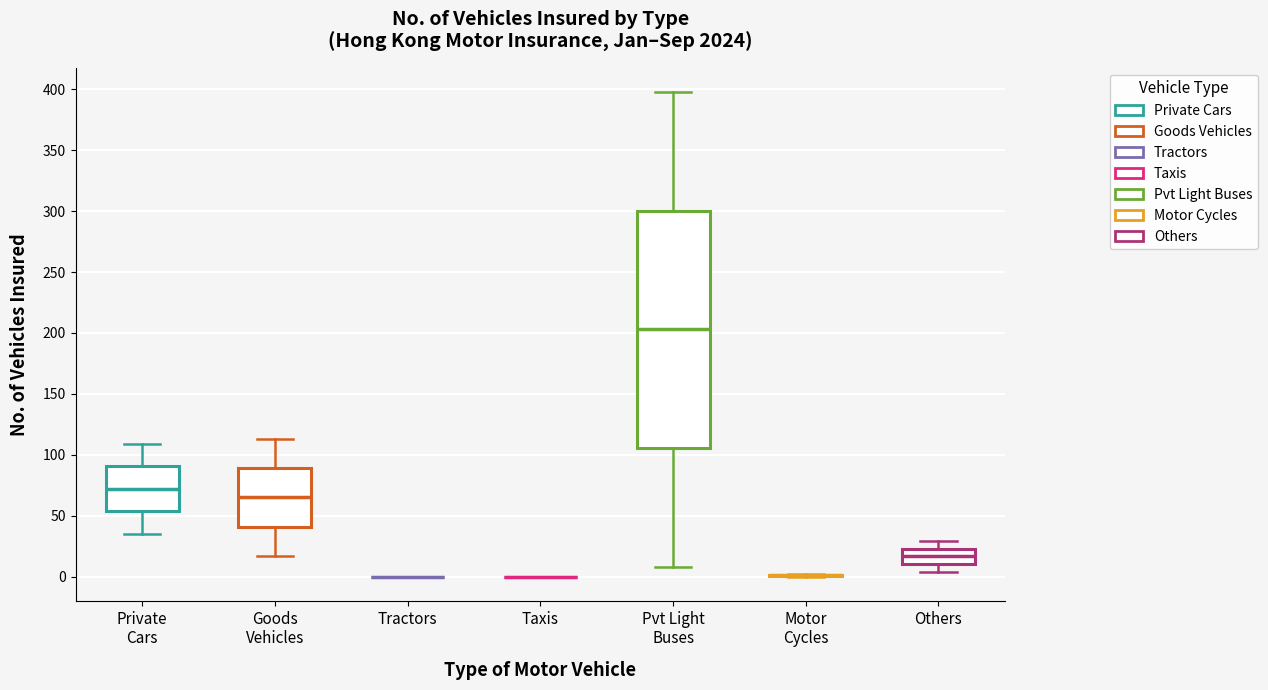

Reading left to right, read every box against the y-axis: the position of its median line, the range the box covers, and the ends of its whiskers. The values are not printed on the chart, so give them approximately, as read against the axis.

Private Cars: median 70, box 55 to 90, whiskers 35 to 110
Goods Vehicles: median 65, box 40 to 90, whiskers 15 to 115
Tractors: box collapsed to a line at 0, whiskers 0 to 0
Taxis: box collapsed to a line at 0, whiskers 0 to 0
Pvt Light Buses: median 205, box 105 to 300, whiskers 10 to 400
Motor Cycles: box collapsed to a line at 0, whiskers 0 to 0
Others: median 15, box 10 to 25, whiskers 5 to 30